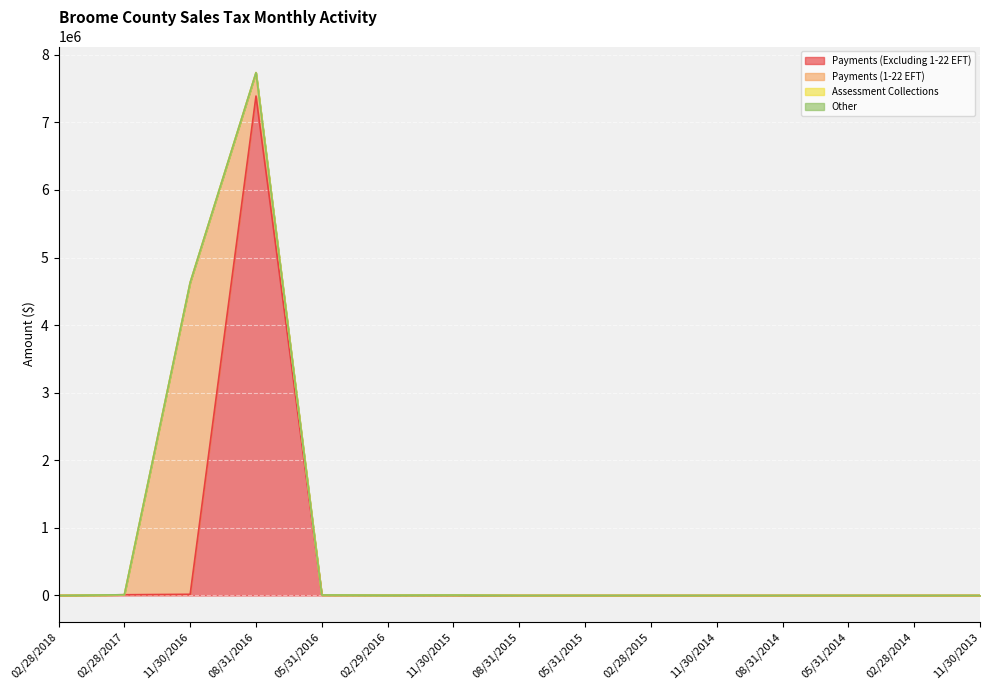

After their last crossing, which series has the higher values: Payments (1-22 EFT) or Payments (Excluding 1-22 EFT)?

Payments (Excluding 1-22 EFT)